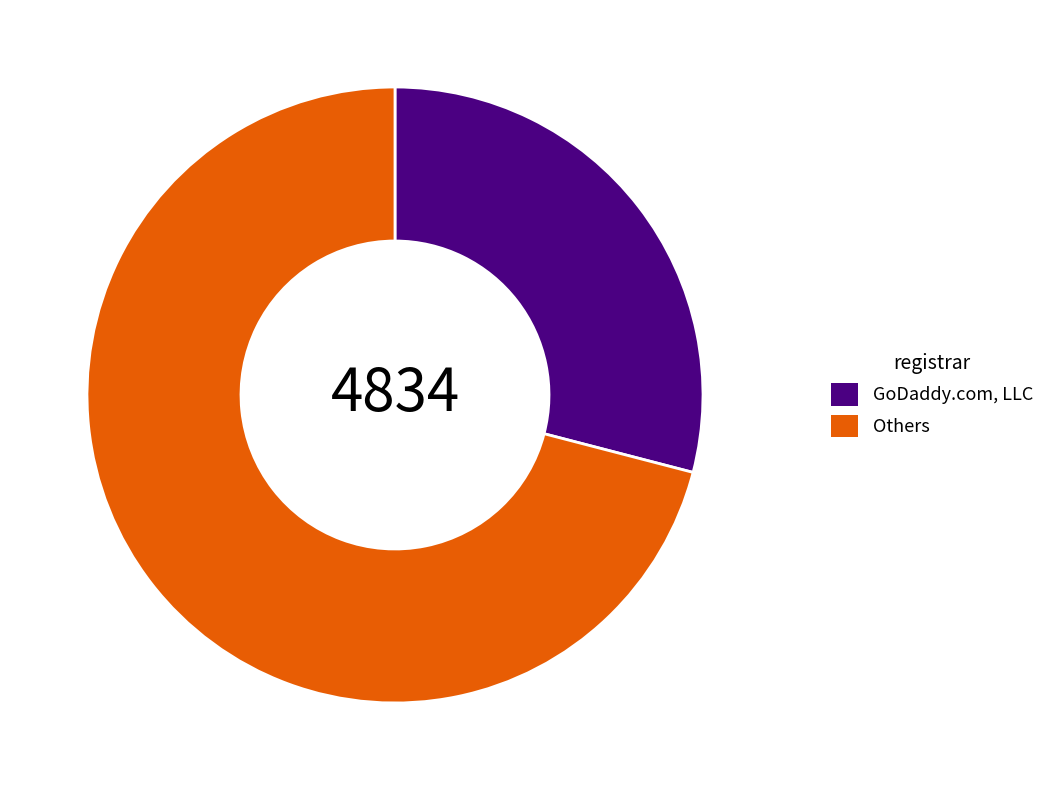

Is there any slice that represents more than half of the pie?

Yes